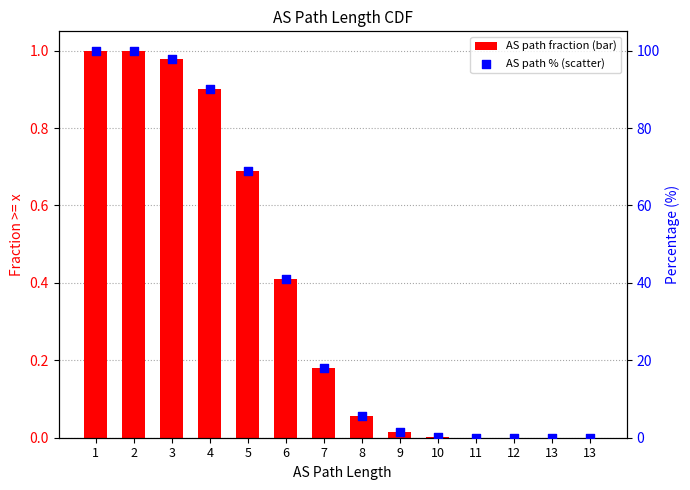

At how many categories does at least one series exceed 65?

5